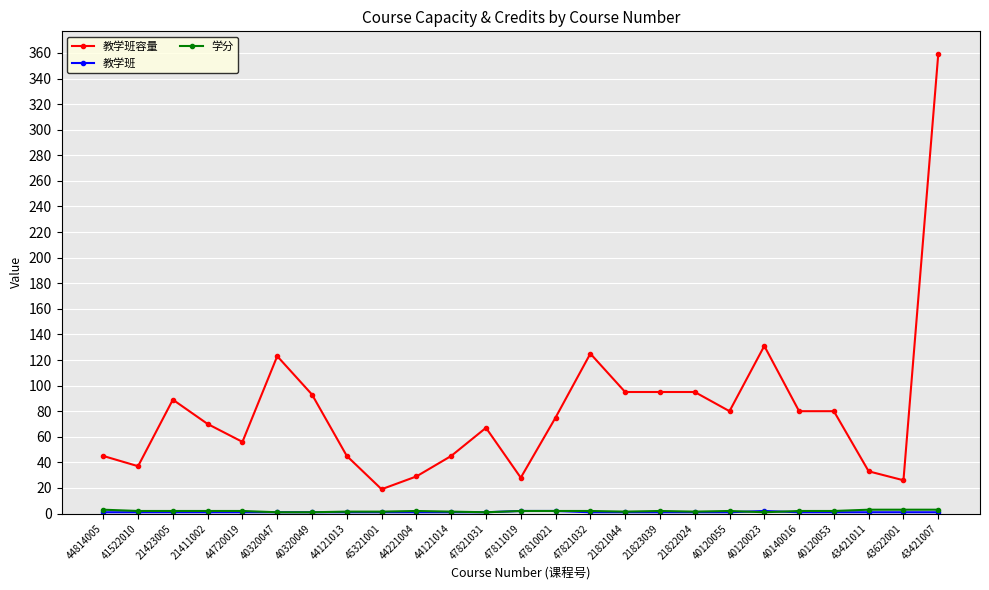

What is the total value across all series at 44814005?

49.0